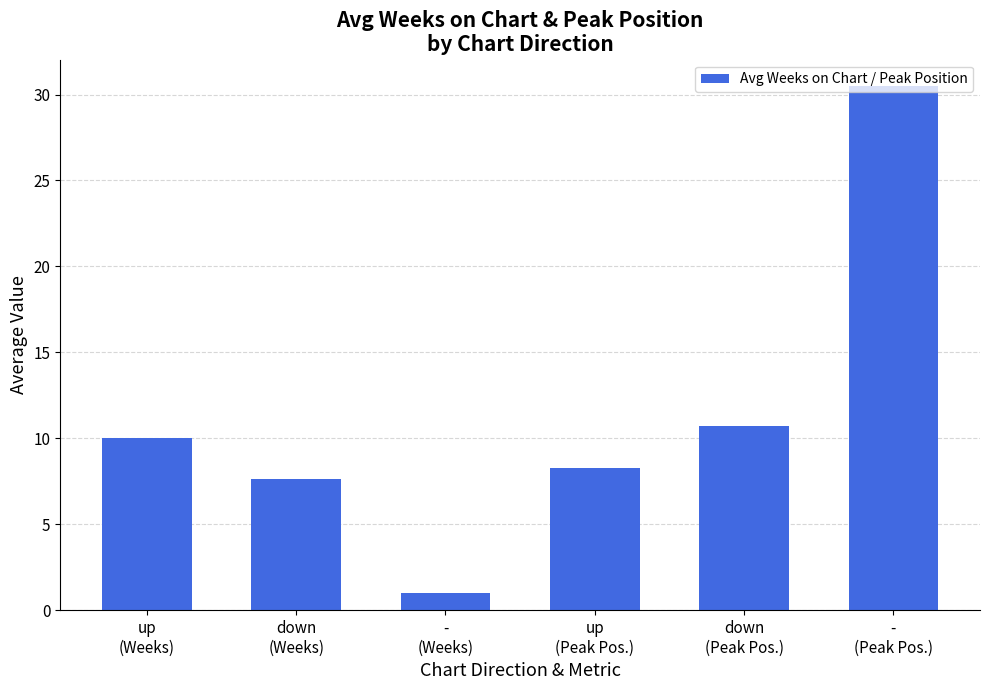

Are the bars horizontal?

No